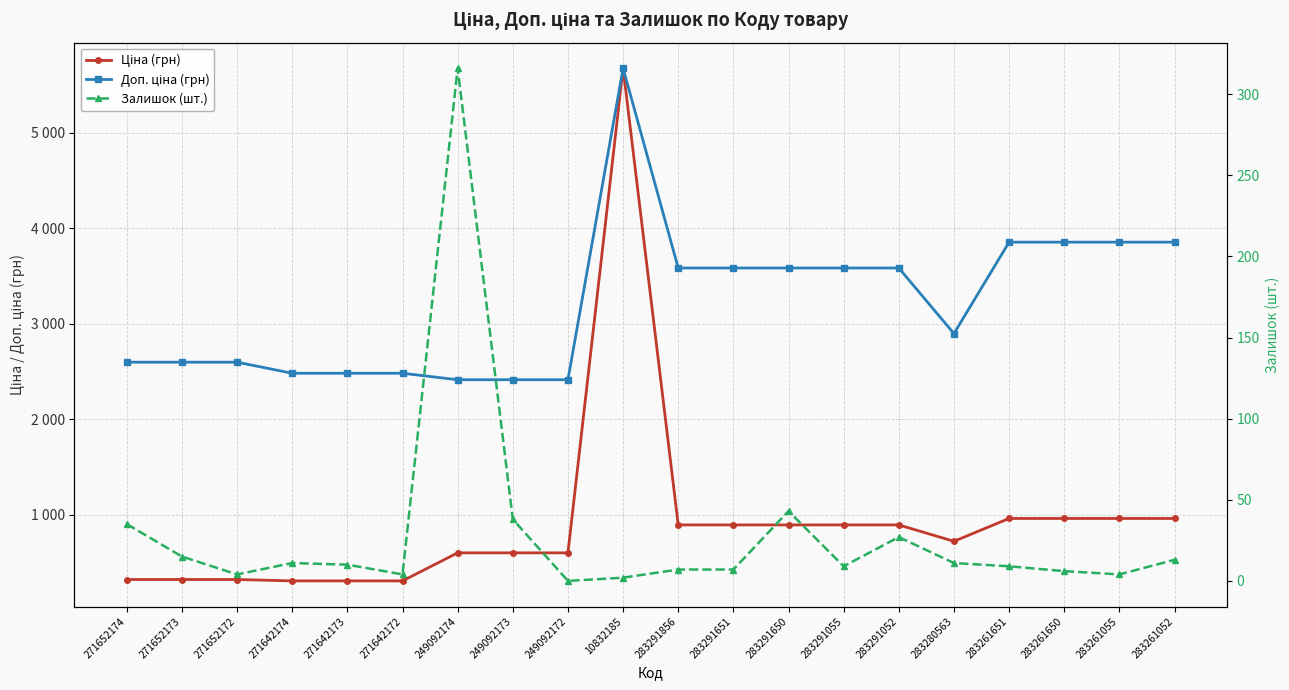

True or false: Ціна (грн) has a value of 310.3 at 271642173.

True